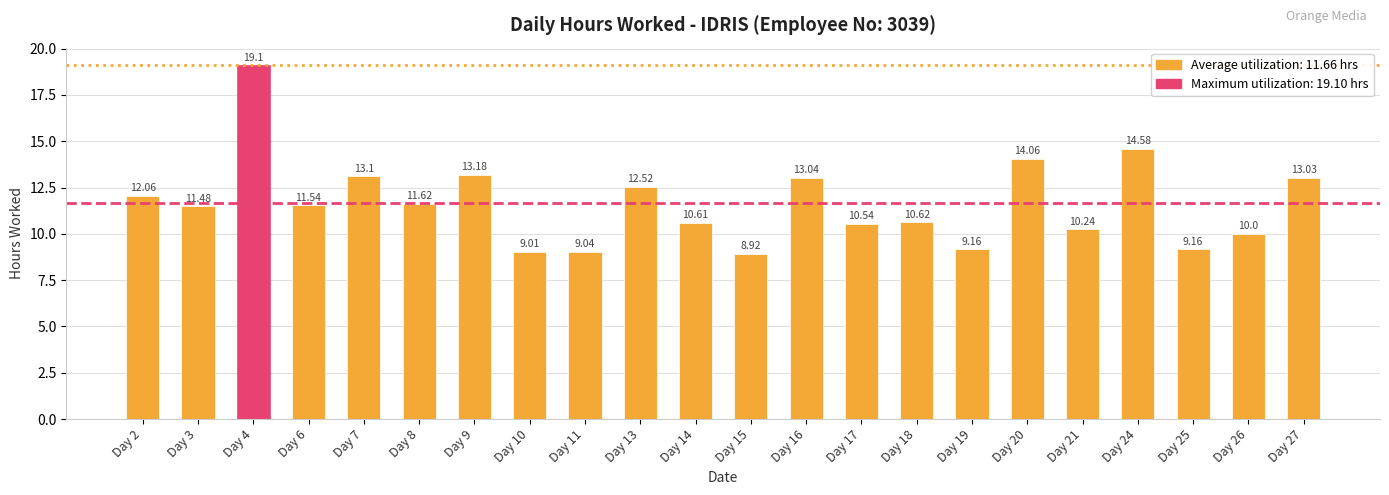

What is the value of the 4th bar from the left?

11.5